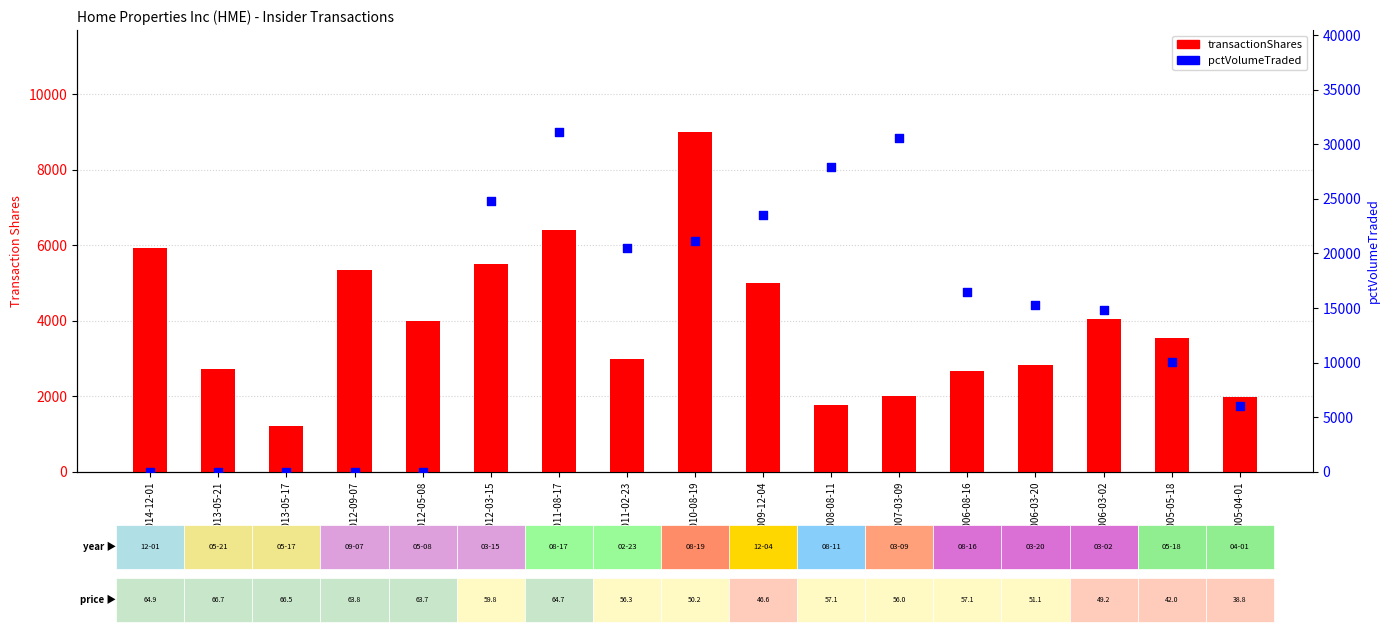

Which series contains the highest Y value?

pctVolumeTraded